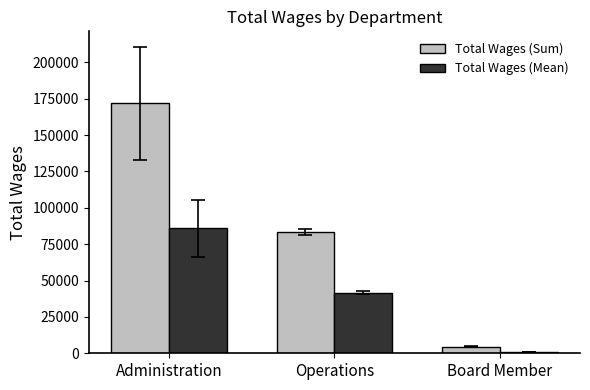

What is the label of the 1st bar from the left?

Administration